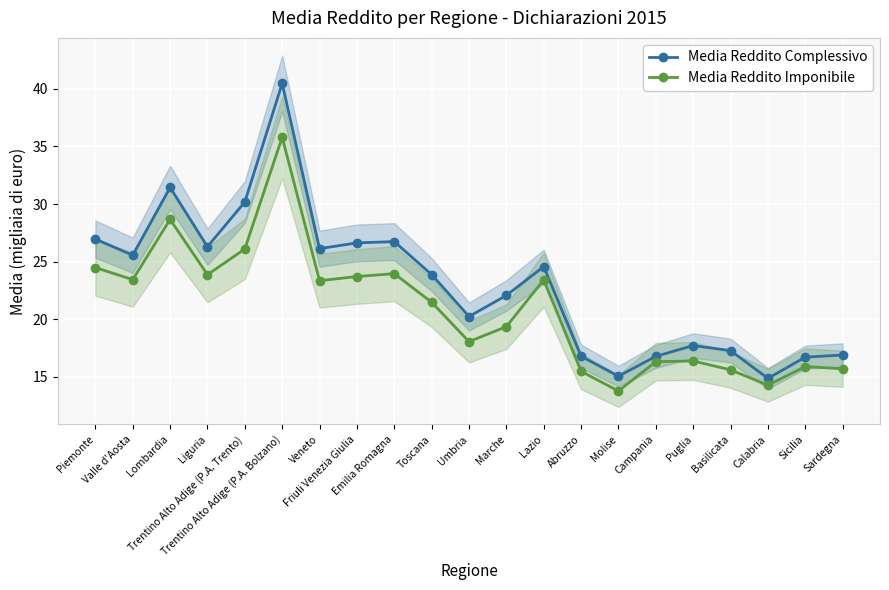

Rank the categories by Media Reddito Complessivo value from lowest to highest.

Calabria, Molise, Sicilia, Campania, Abruzzo, Sardegna, Basilicata, Puglia, Umbria, Marche, Toscana, Lazio, Valle d'Aosta, Veneto, Liguria, Friuli Venezia Giulia, Emilia Romagna, Piemonte, Trentino Alto Adige (P.A. Trento), Lombardia, Trentino Alto Adige (P.A. Bolzano)